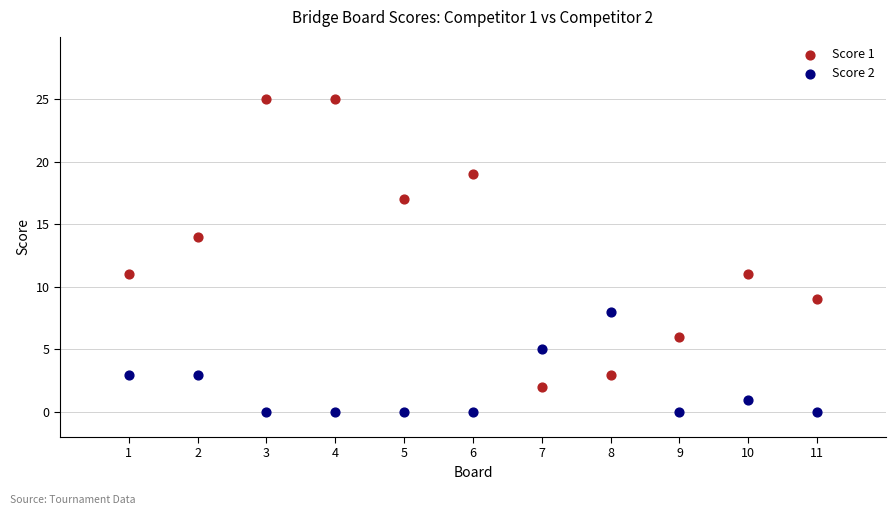

Which series has the widest spread of Y values?

Score 1